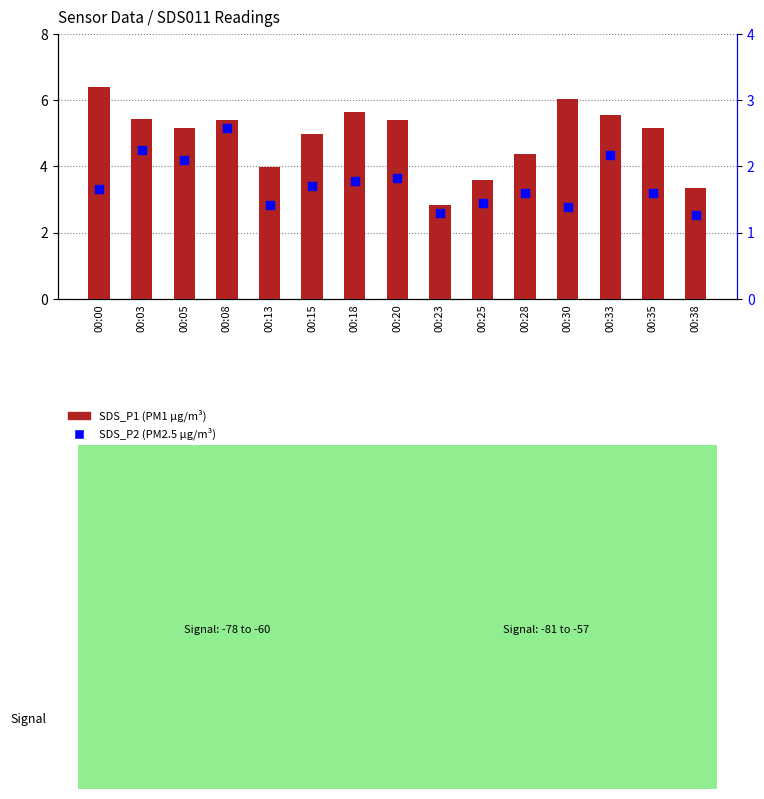

At how many categories does at least one series exceed 5?

9